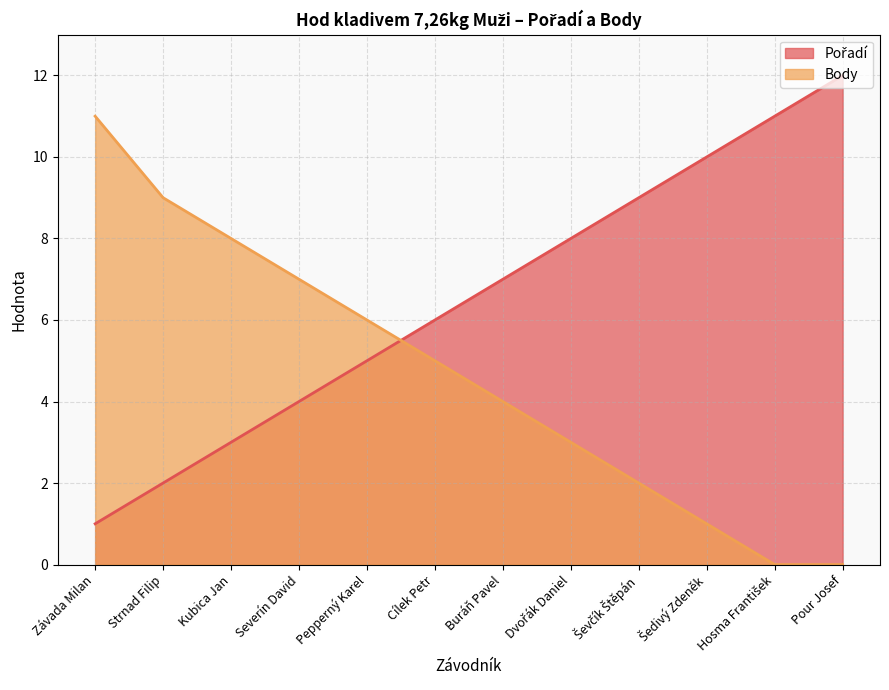

What is the total value across all series at Pour Josef?

12